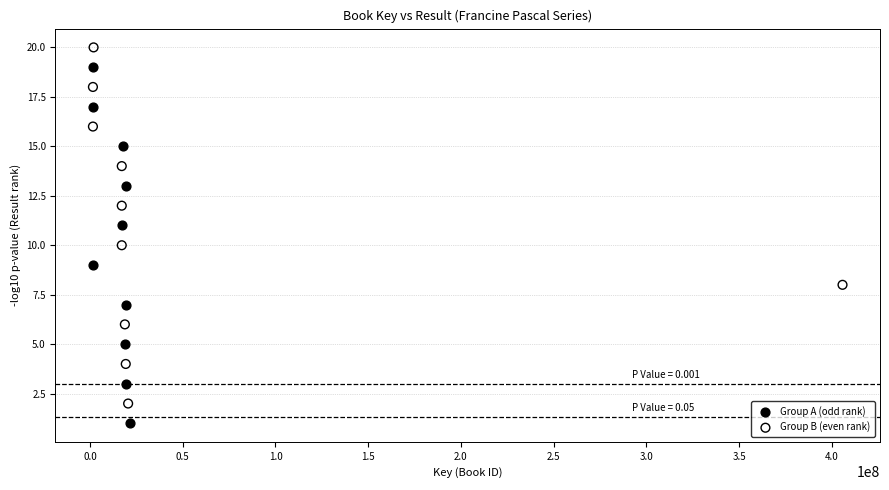

Which series contains the lowest Y value?

Group A (odd rank)